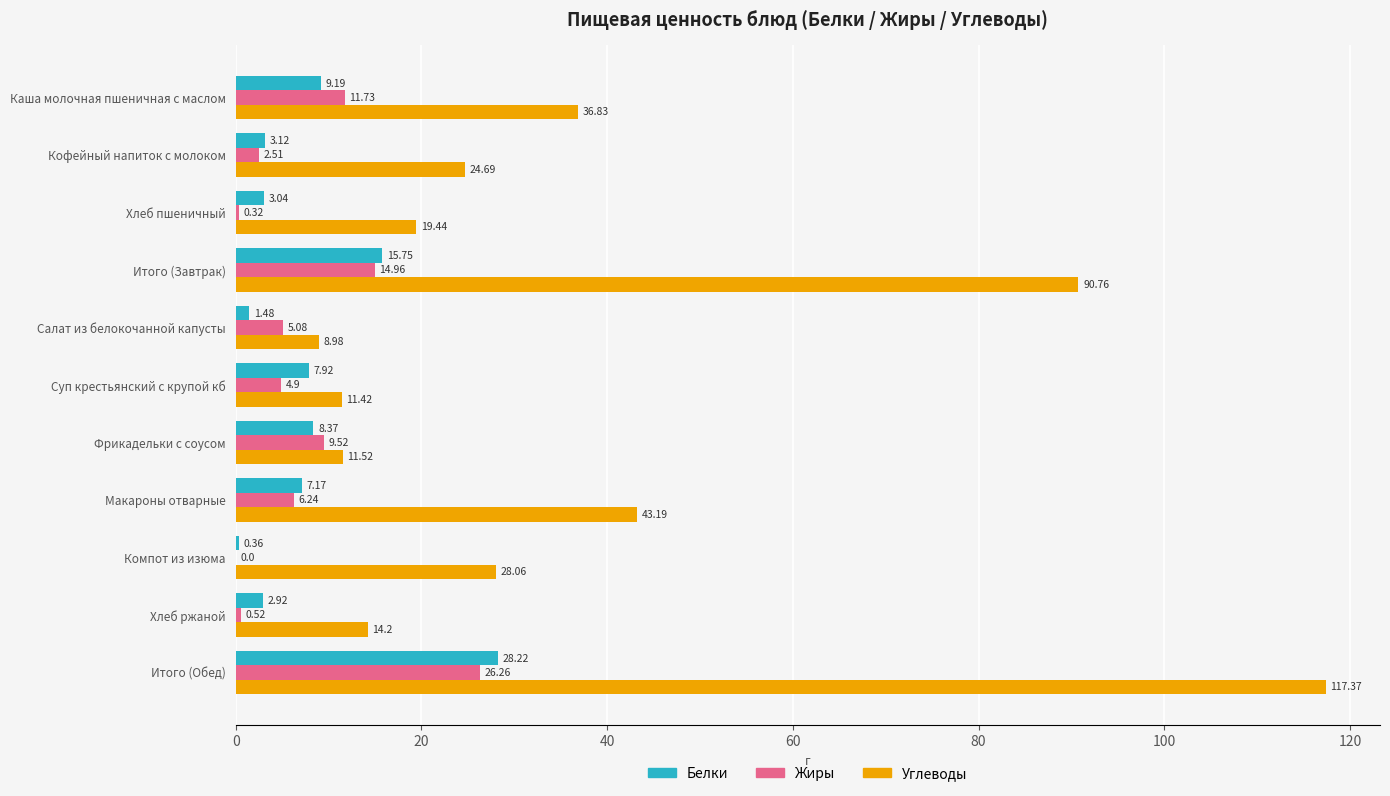

Between Хлеб пшеничный and Салат из белокочанной капусты, which series saw the biggest shift?

Углеводы